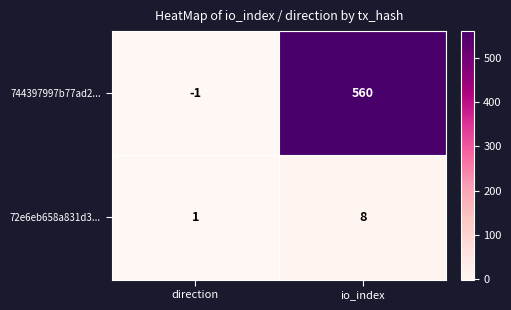

What is the spread (max minus min) of values at direction?

2